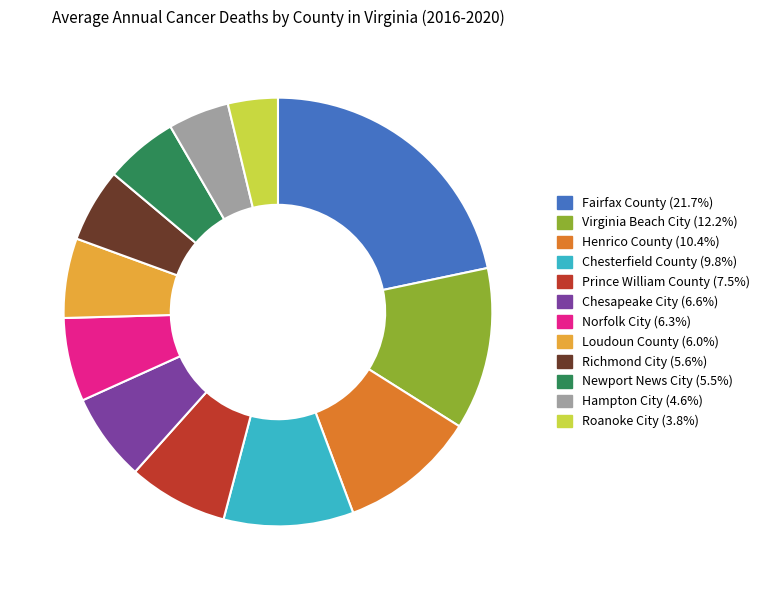

What is the ratio of the value at Chesapeake City to the value at Fairfax County?

0.3